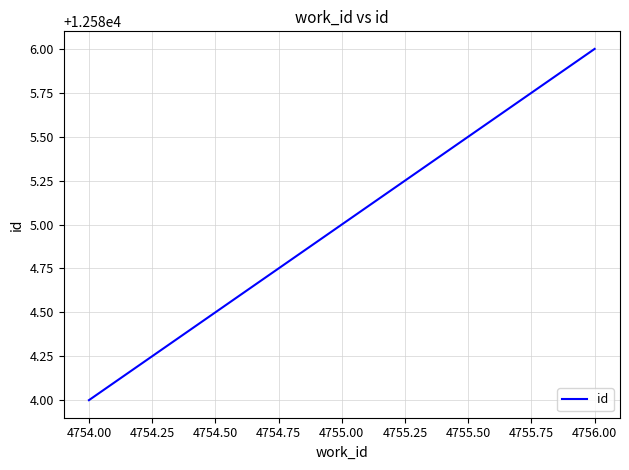

Approximately how many times larger is the value at 4754.00 compared to 4756.00?

1.0